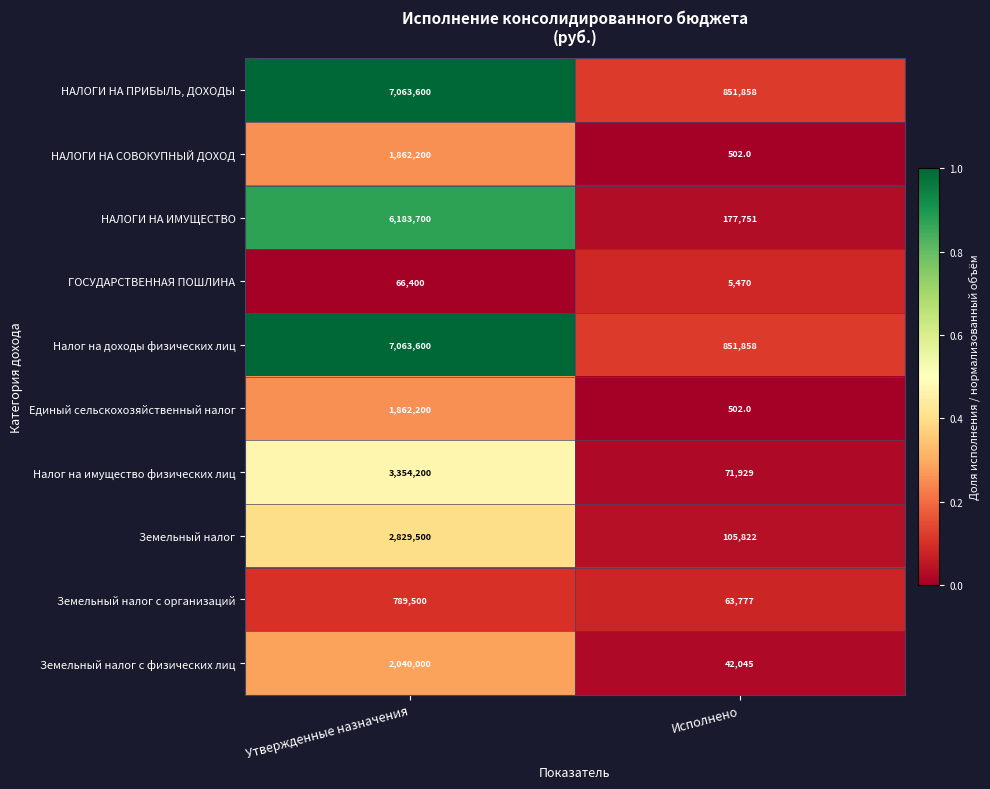

List the labels in order of ГОСУДАРСТВЕННАЯ ПОШЛИНА value, smallest first.

Исполнено, Утвержденные назначения